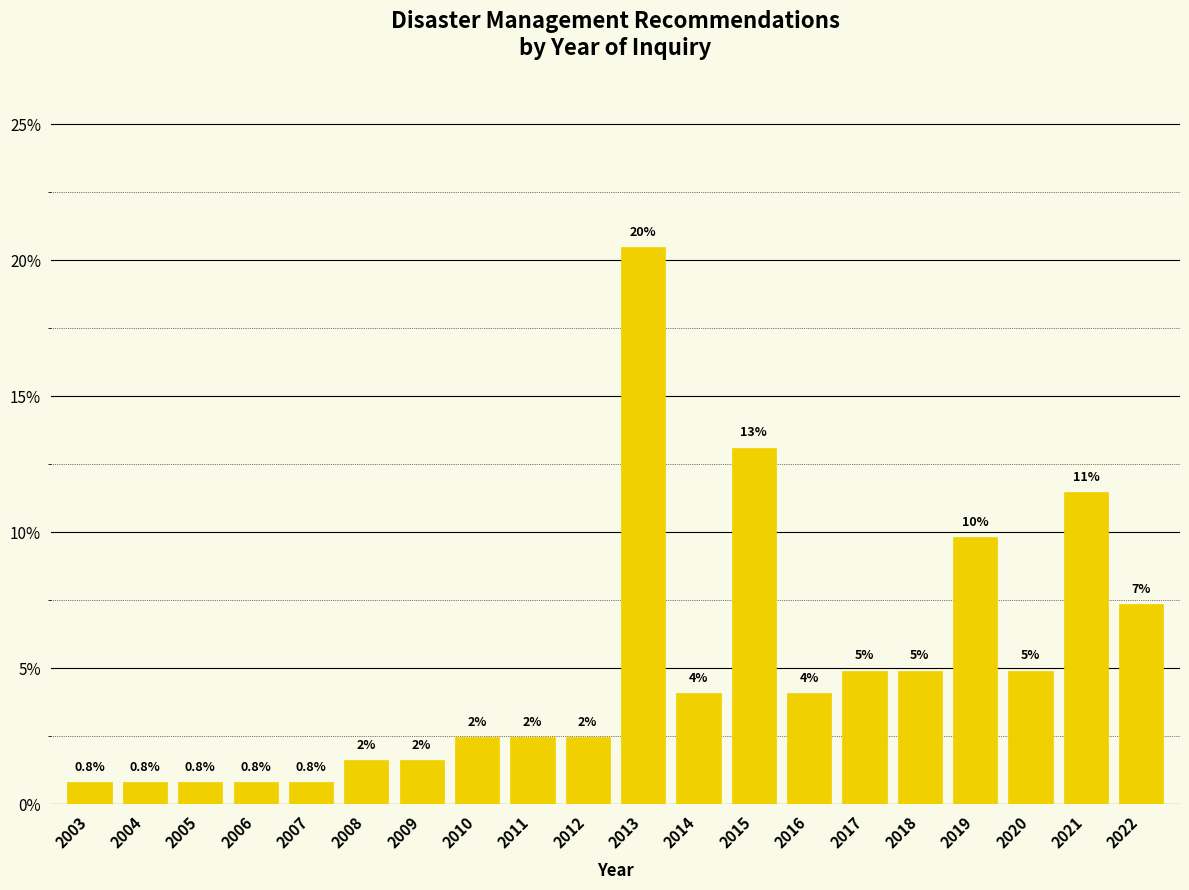

How many bars are there in total?

20